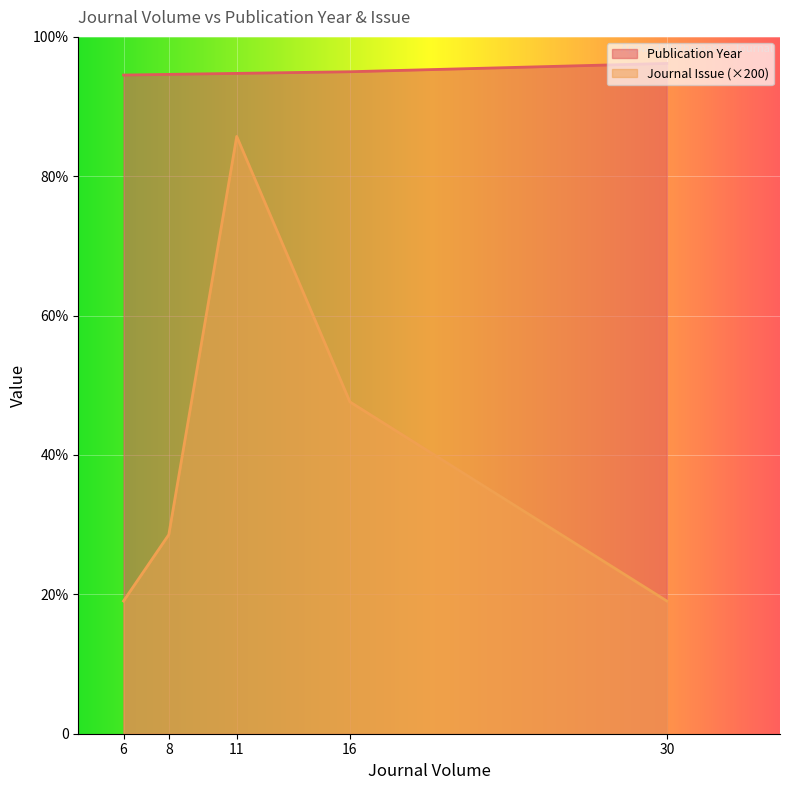

The value of Journal Issue at 16 is 5. True or false?

True